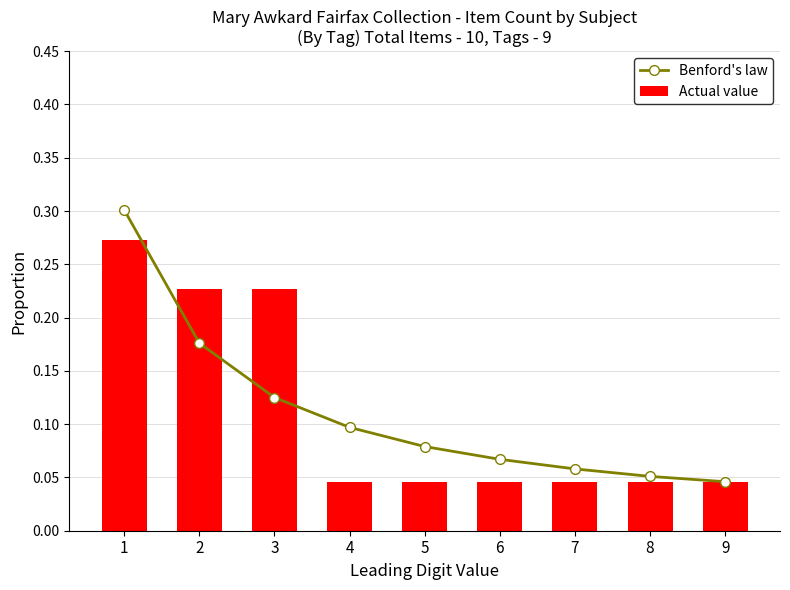

What is the approximate value of Benford's law at 2?

0.2